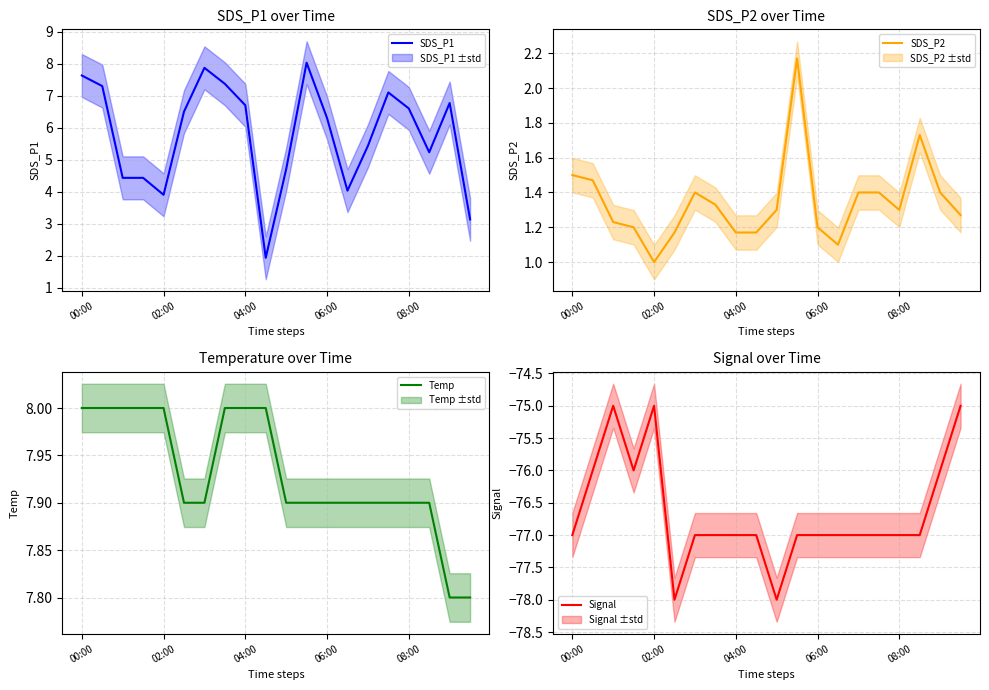

Reading right to left, transcribe all the data shown in this chart.

SDS_P1: 3.1	6.8	5.2	6.6	7.1	5.4	4.0	6.3	8.0	4.7	1.9	6.7	7.4	7.9	6.5	3.9	4.4	4.4	7.3	7.6
SDS_P2: 1.3	1.4	1.7	1.3	1.4	1.4	1.1	1.2	2.2	1.3	1.2	1.2	1.3	1.4	1.2	1.0	1.2	1.2	1.5	1.5
Temp: 7.8	7.8	7.9	7.9	7.9	7.9	7.9	7.9	7.9	7.9	8.0	8.0	8.0	7.9	7.9	8.0	8.0	8.0	8.0	8.0
Signal: -75.0	-76.0	-77.0	-77.0	-77.0	-77.0	-77.0	-77.0	-77.0	-78.0	-77.0	-77.0	-77.0	-77.0	-78.0	-75.0	-76.0	-75.0	-76.0	-77.0